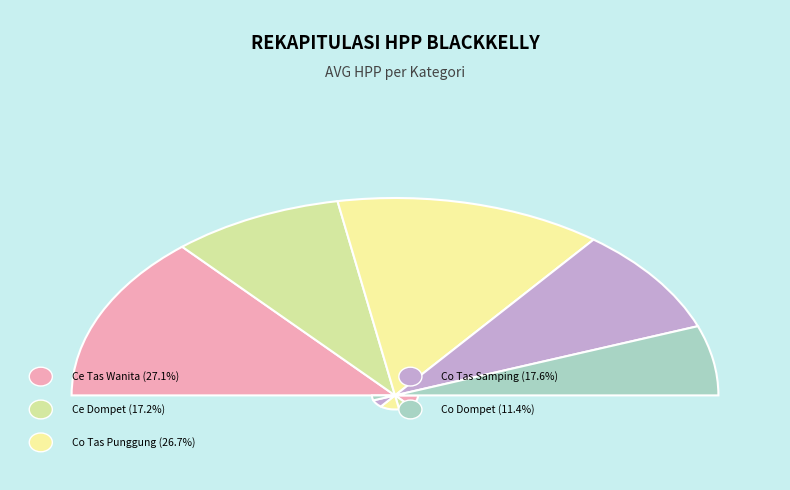

The INF - Co - Tas Samping slice represents 30% of the pie. True or false?

False